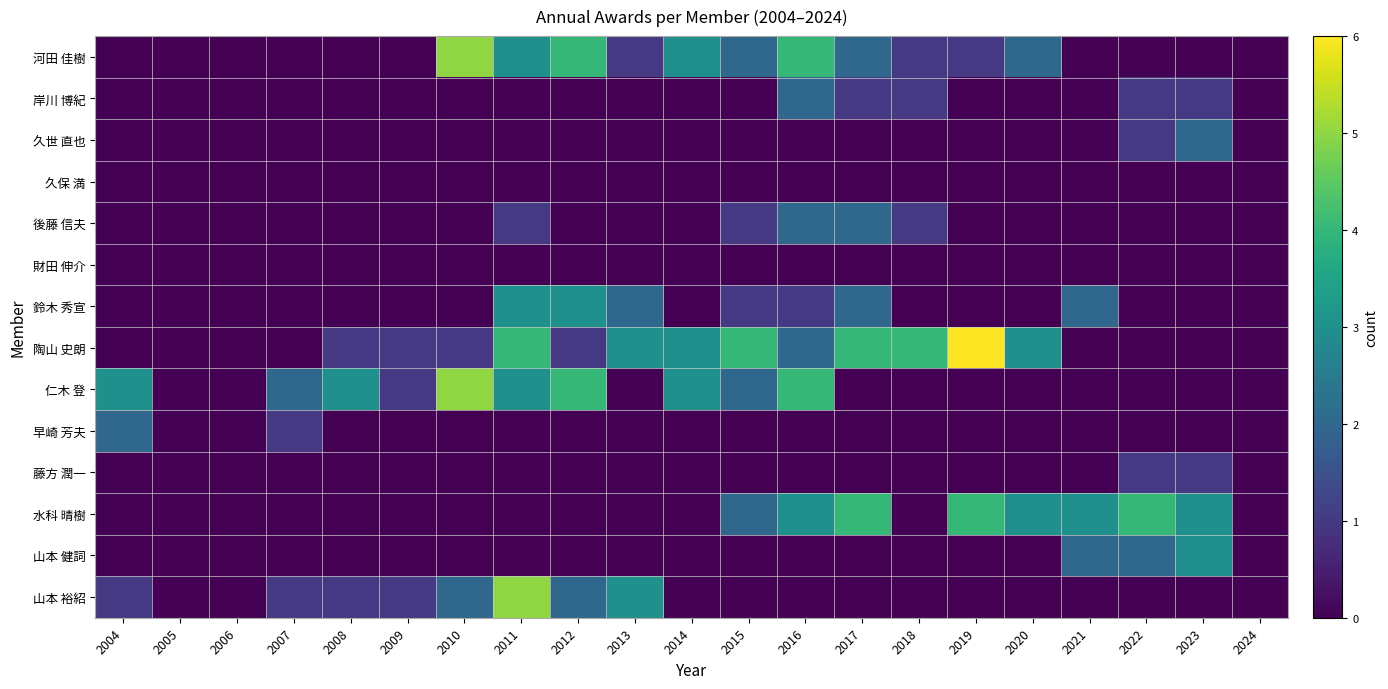

How many data points does each series have?

21